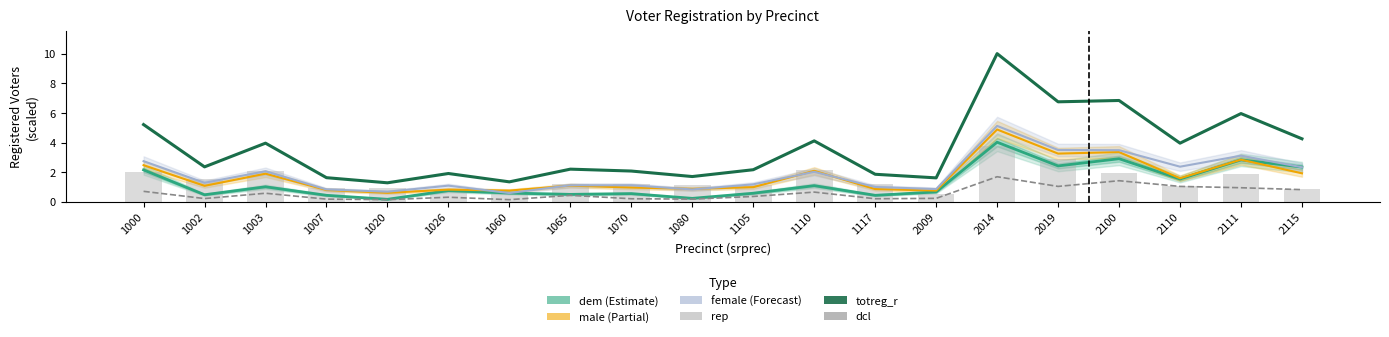

How many categories are shown in the chart?

20